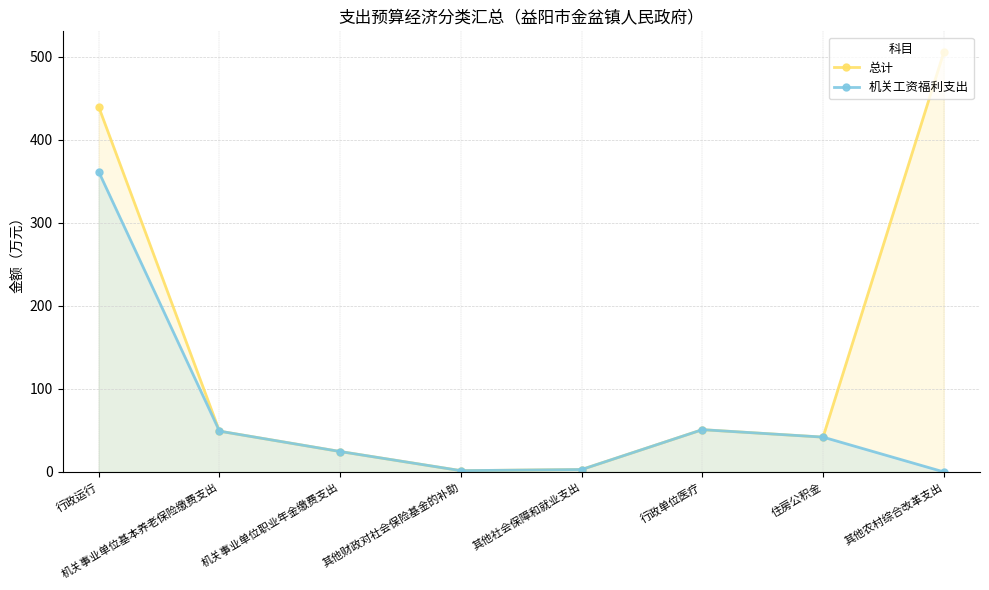

How many lines are shown in the chart?

2